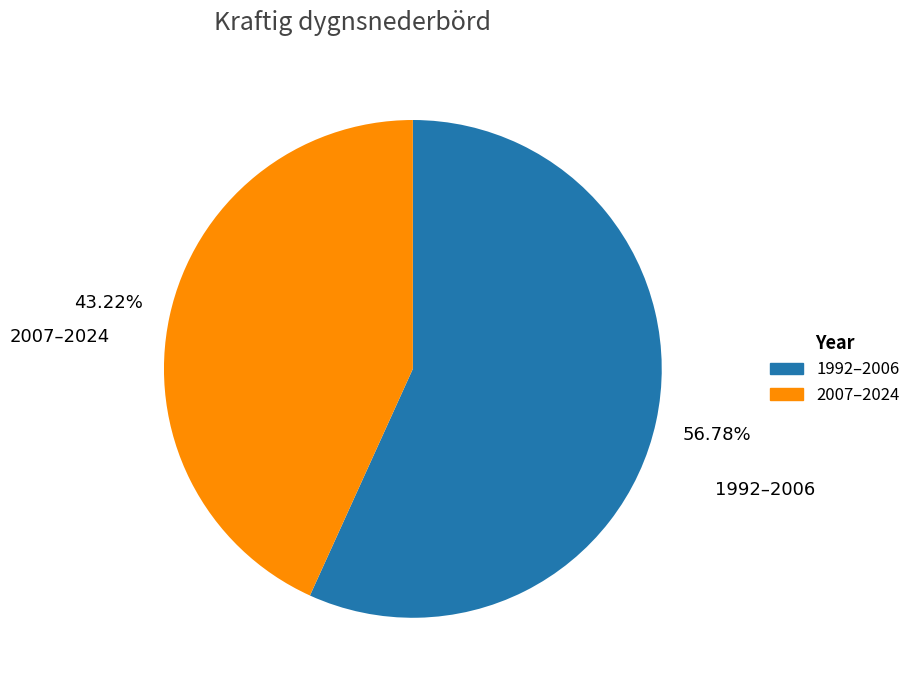

What is the largest slice in the pie chart?

1992–2006